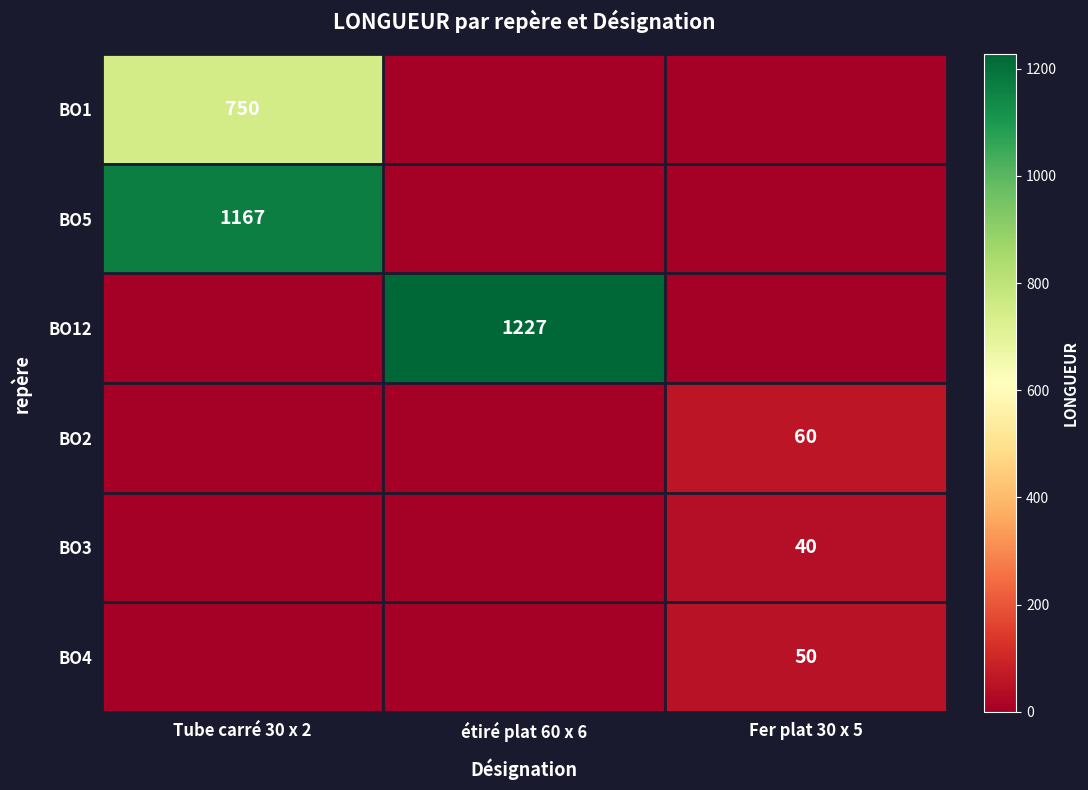

True or false: BO12 has a value of 1227 at étiré plat 60 x 6.

True